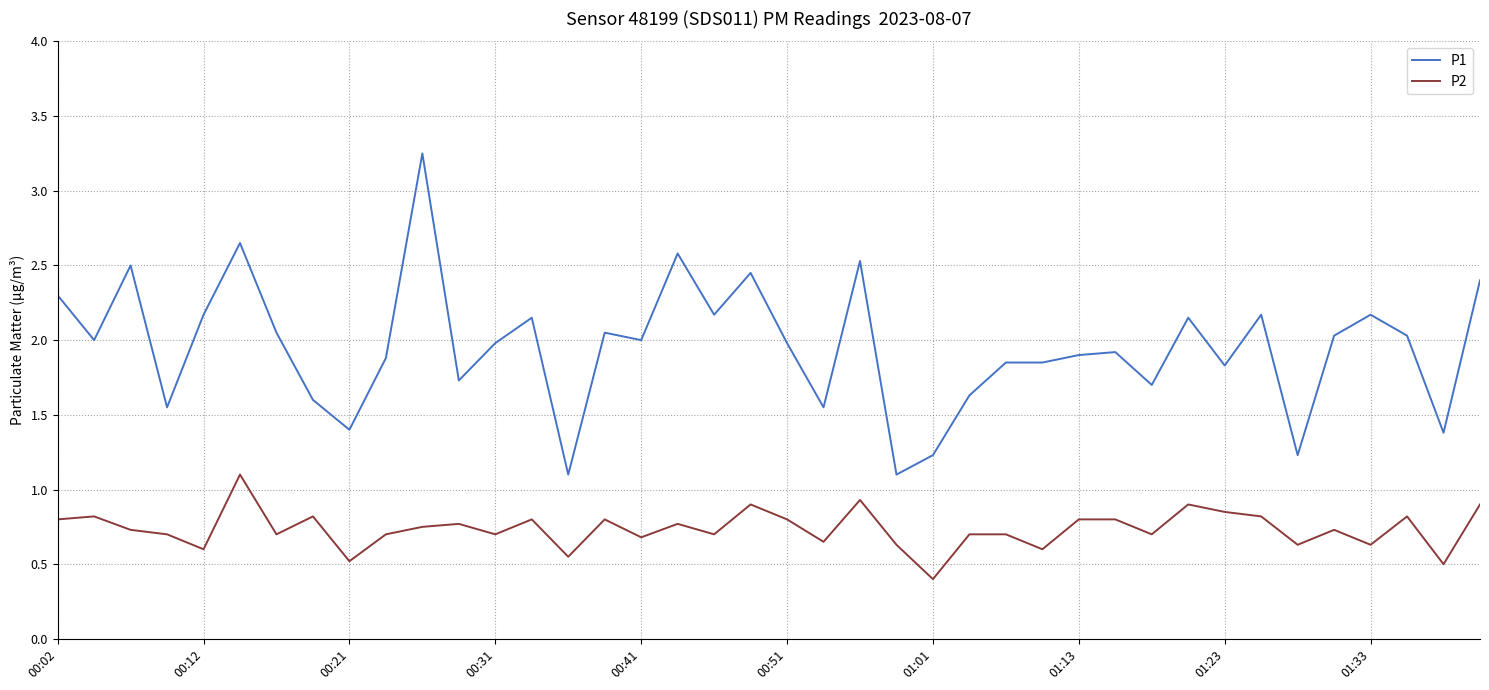

Rank the series by their maximum value, from lowest to highest.

P2, P1